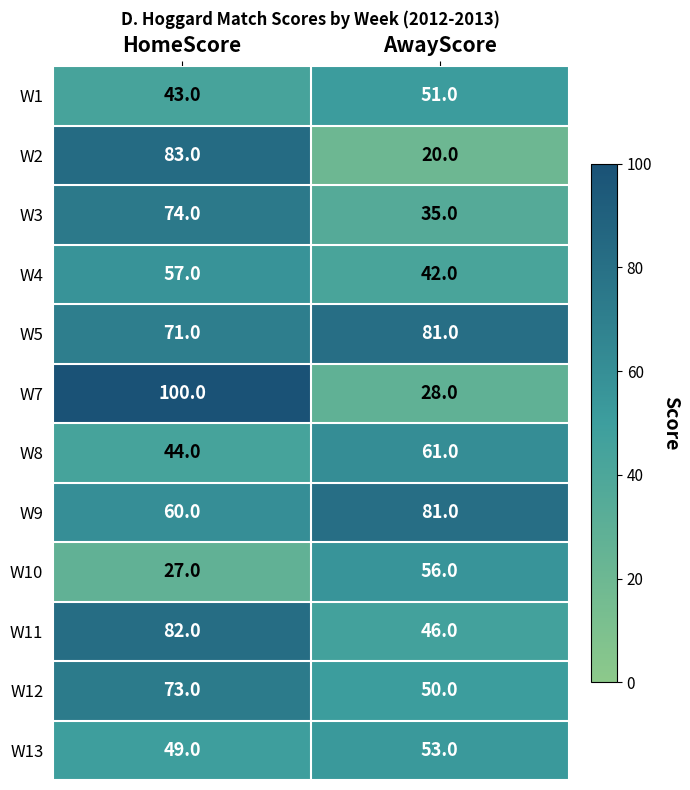

What is the maximum value for W12?

73